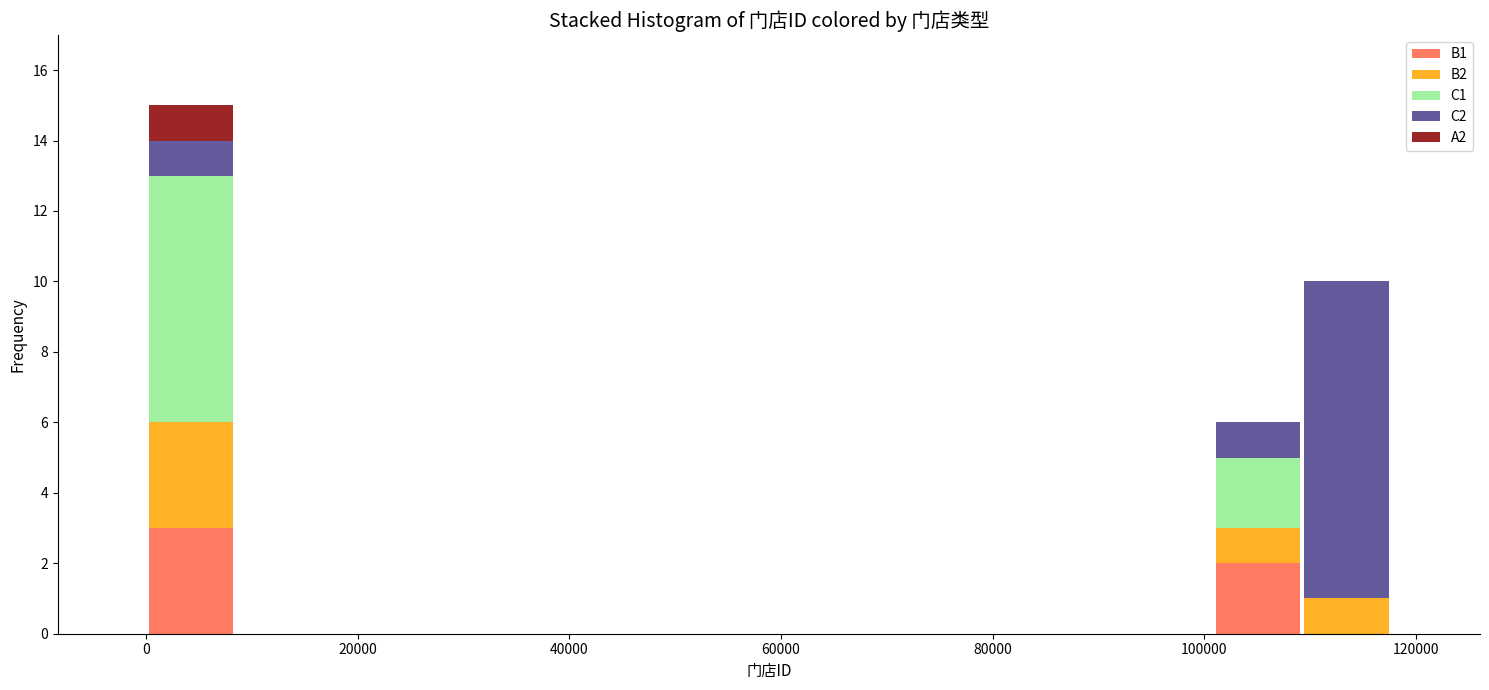

Which range on the x-axis has the tallest stacked bar (by total height)?

0 to 8000